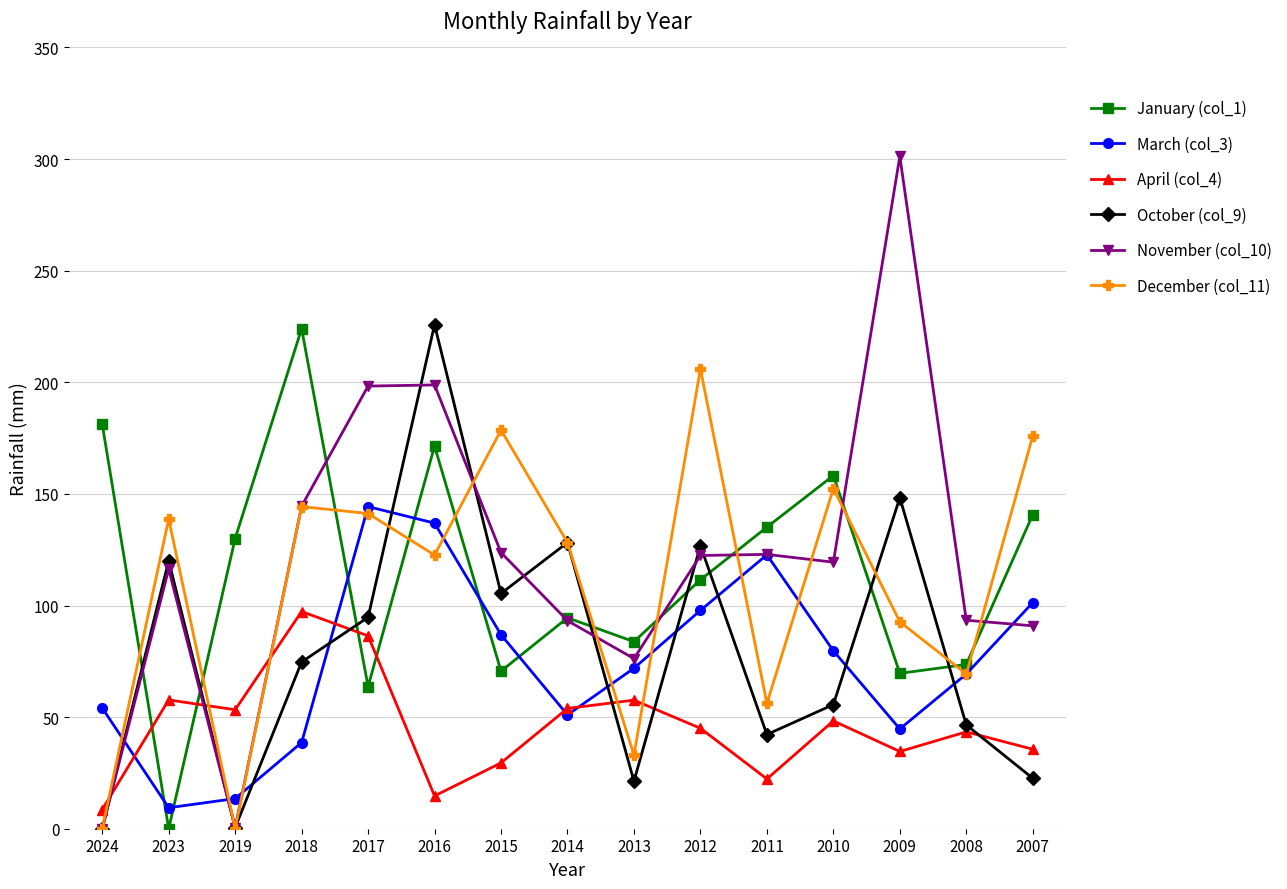

What is the highest value of the November (col_10) series?

301.2